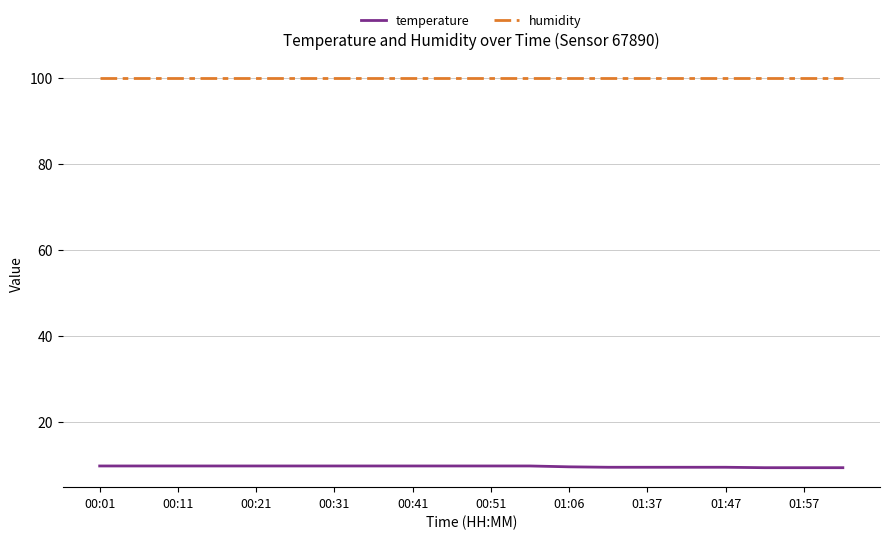

Rank the series by their average value, from highest to lowest.

humidity, temperature